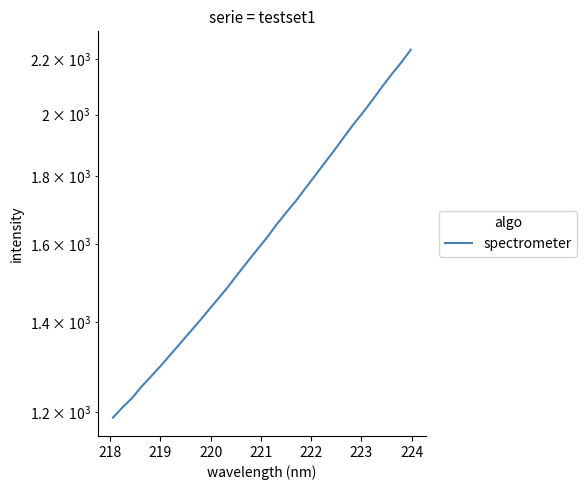

What is the difference between the maximum and minimum values?

1048.1